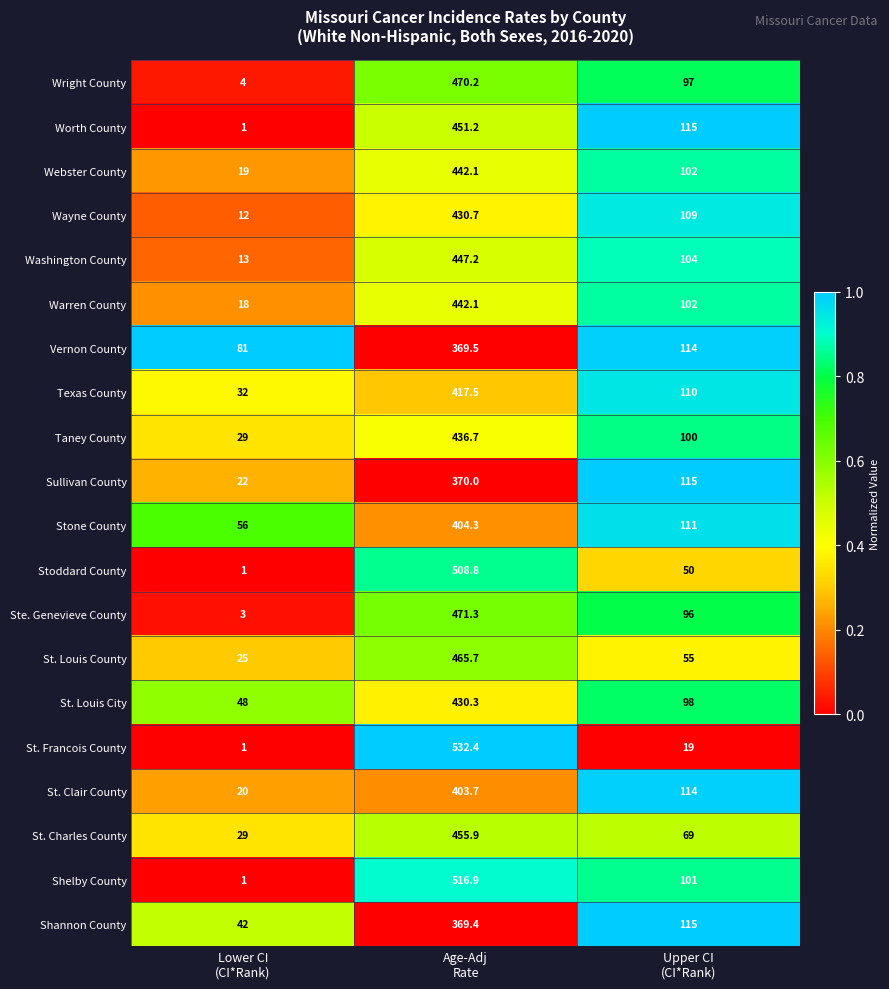

Which series has the largest total across all categories?

Shelby County